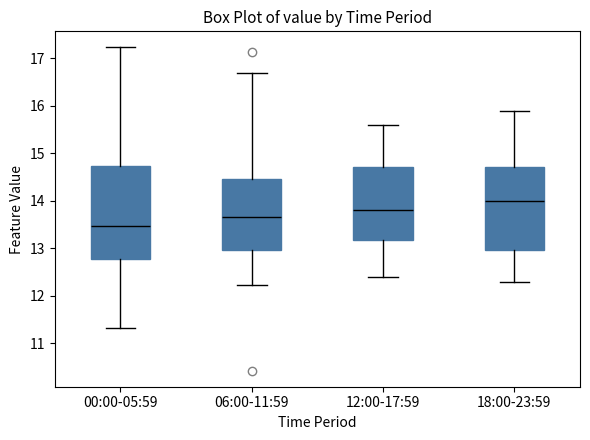

Which box's median line is the highest?

18:00-23:59